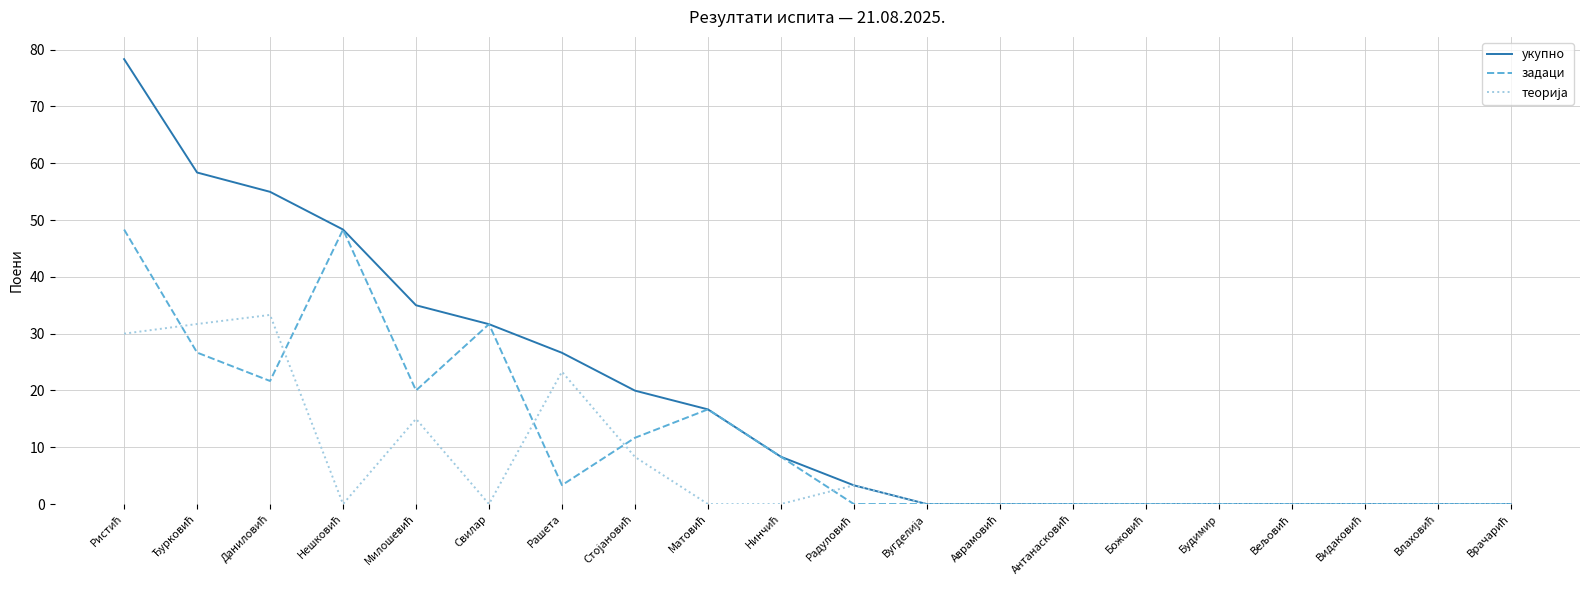

Which series has the largest range (max minus min)?

укупно